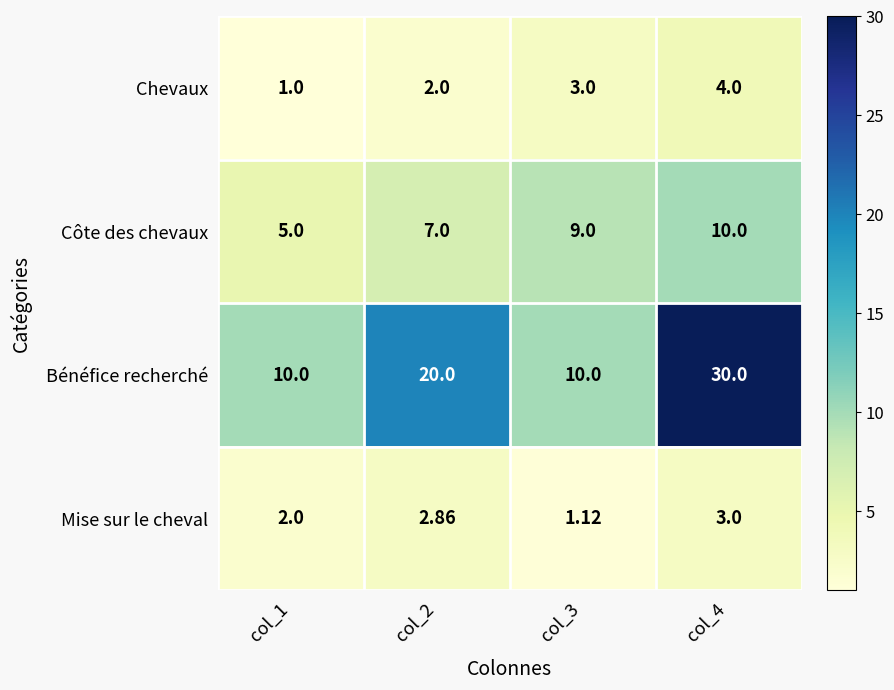

At how many categories does at least one series exceed 7?

4